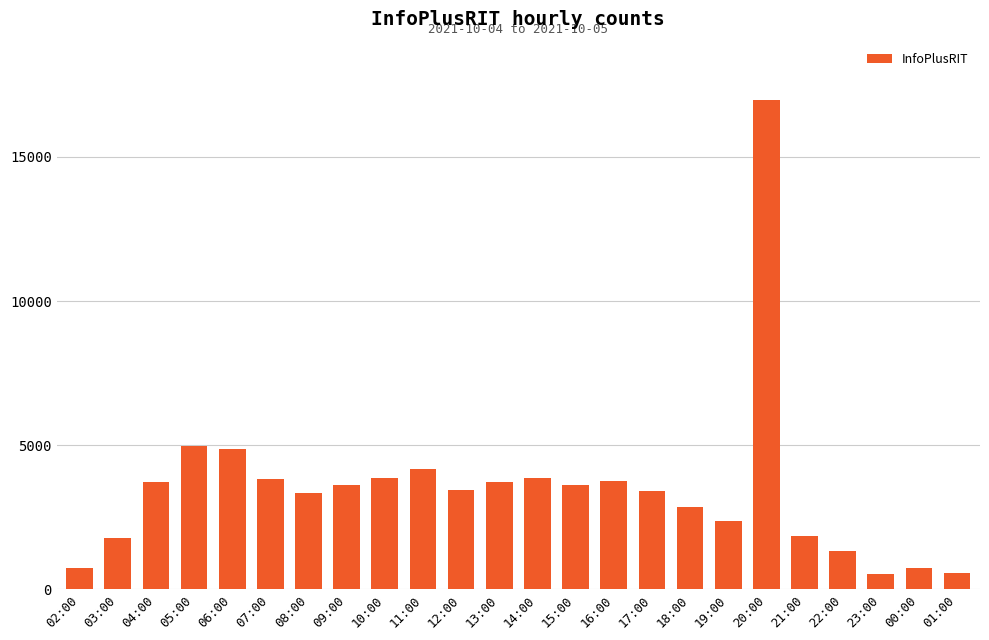

The value at 21:00 is 1860. True or false?

True